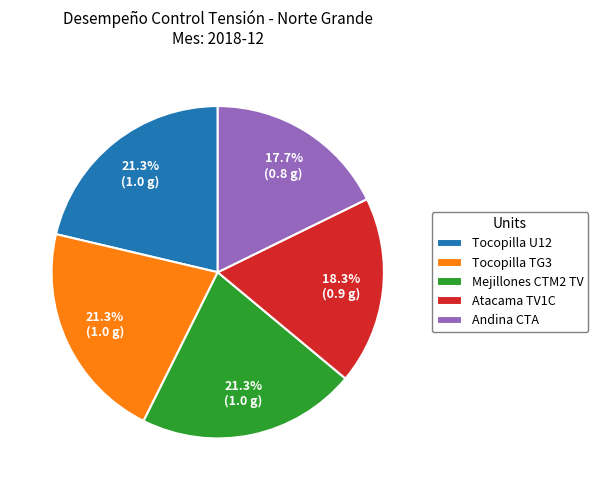

Approximately how many times larger is the value at Tocopilla U12 compared to Atacama TV1C?

1.2